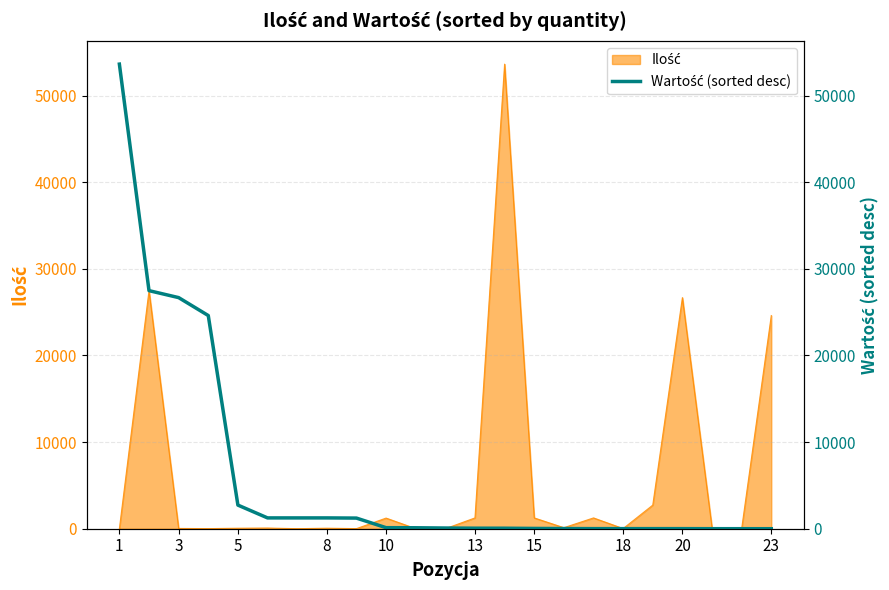

What is the maximum value shown in the chart?

53626.0